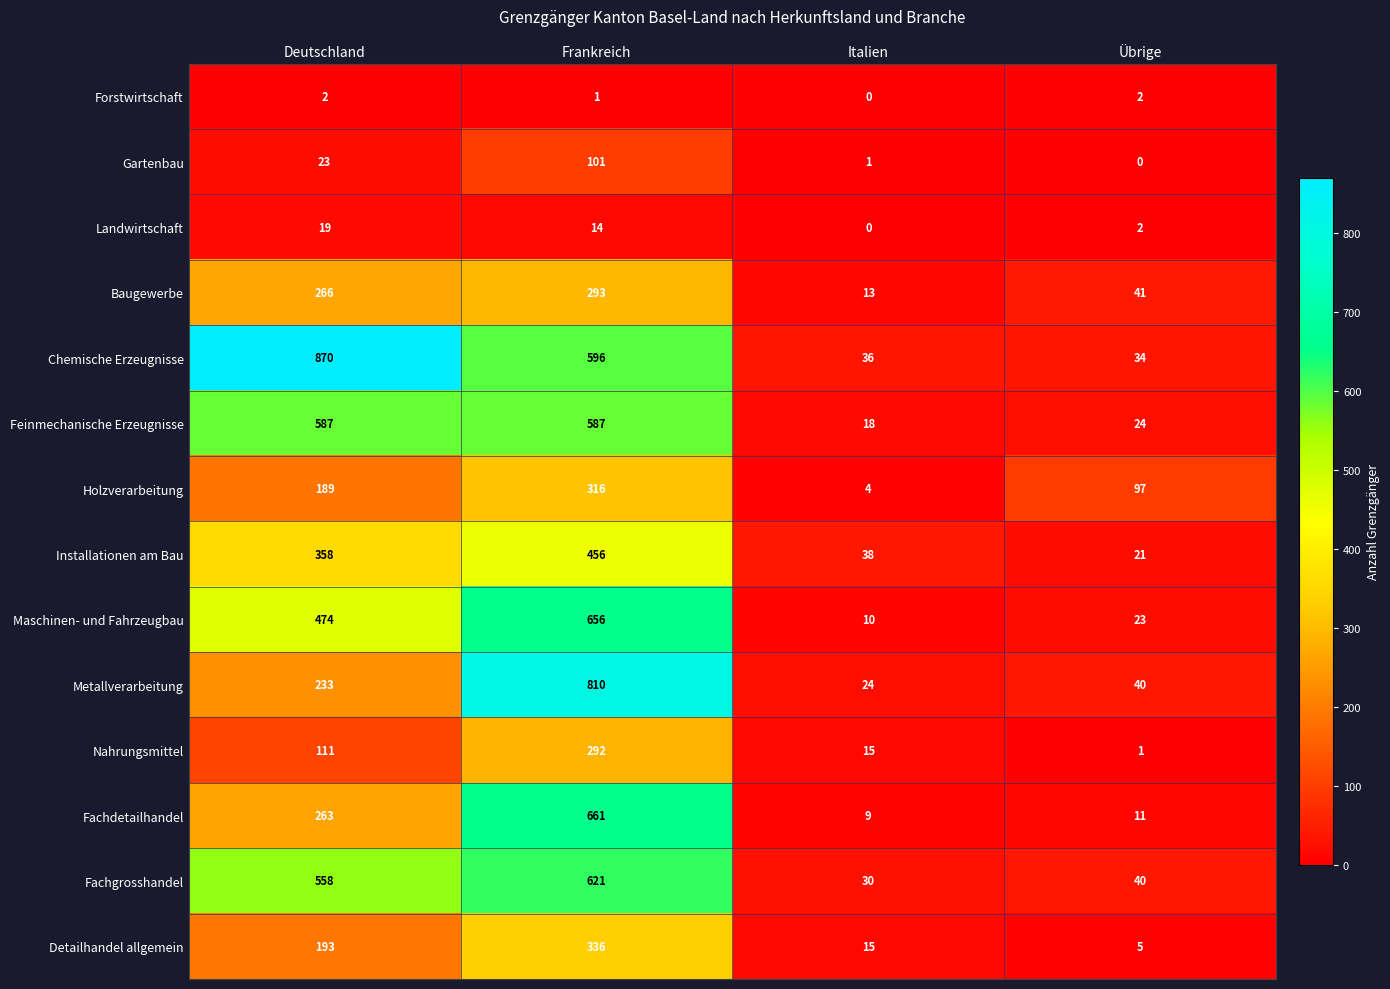

At which category is the sum across all series the highest?

Frankreich